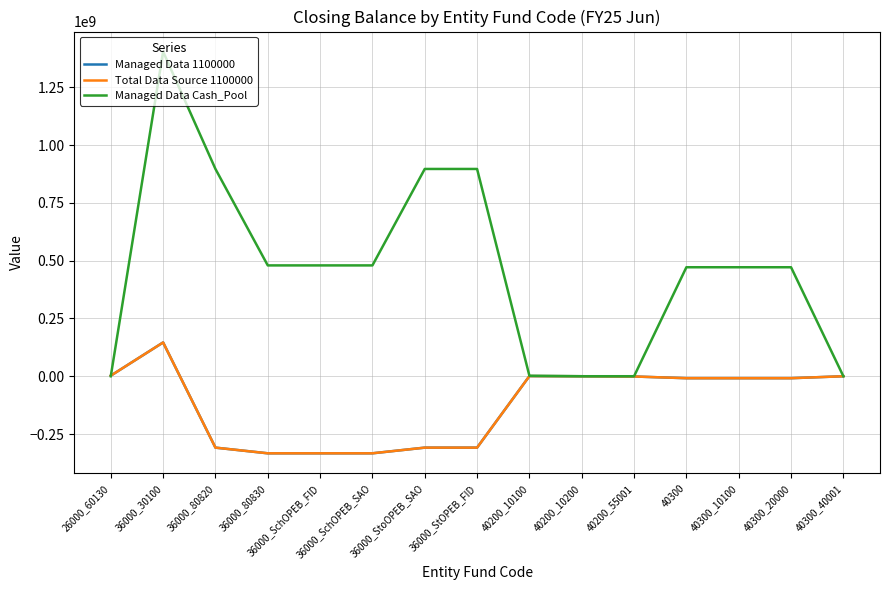

Is this an area chart (filled region under the line)?

No